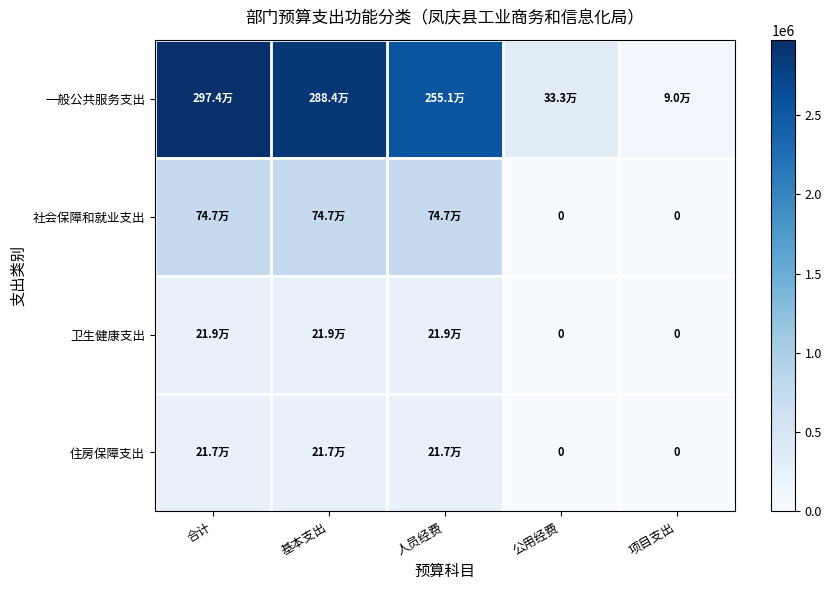

Between 合计 and 项目支出, which series saw the biggest shift?

一般公共服务支出